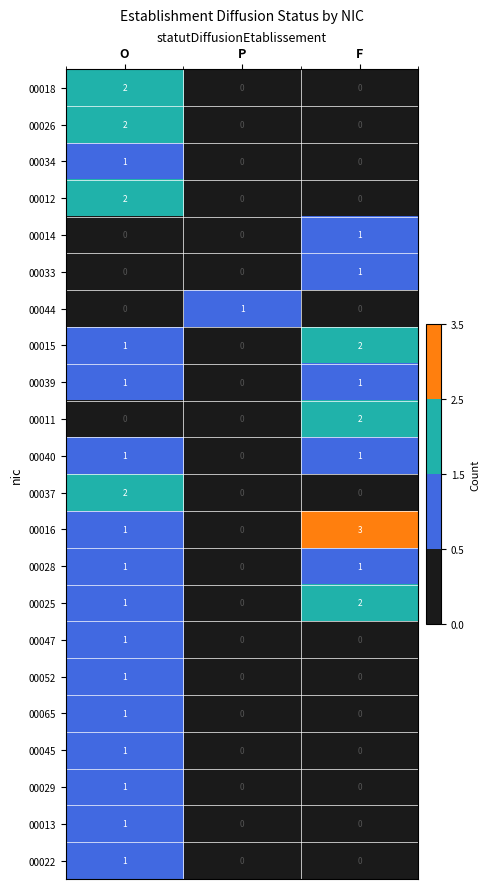

Which series has the largest total across all categories?

00016